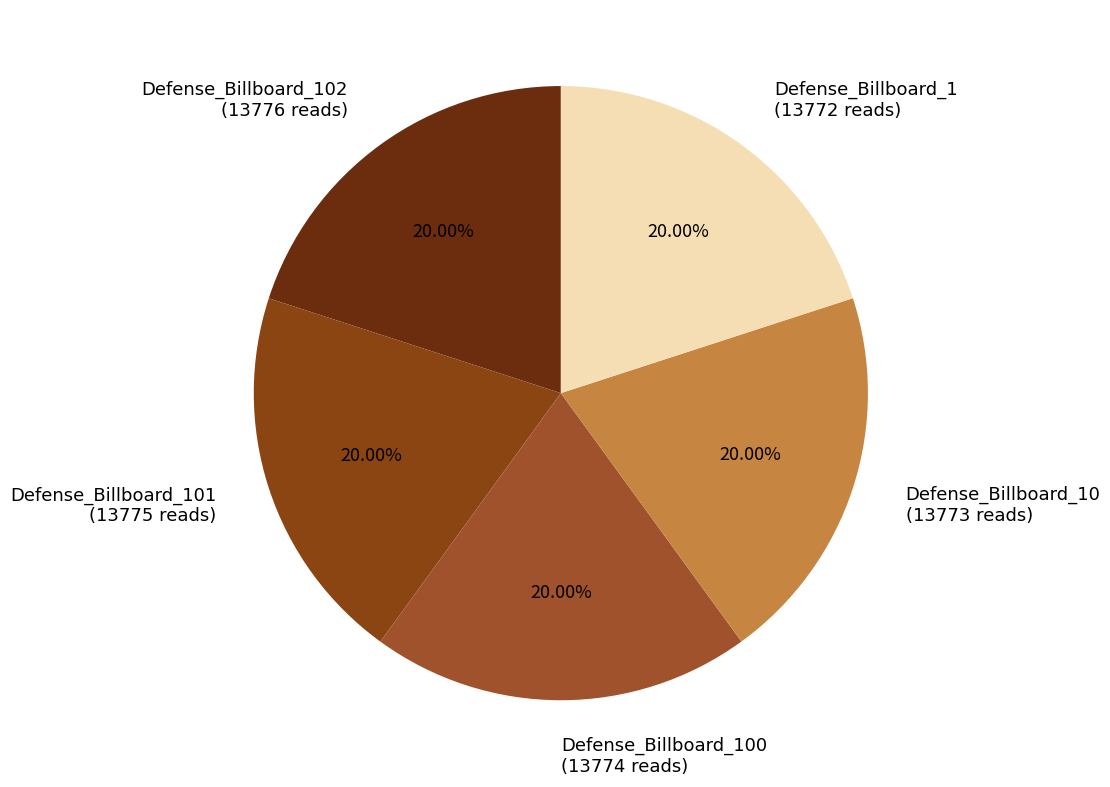

Approximately how many times larger is the value at Defense_Billboard_101 (13775 reads) compared to Defense_Billboard_10 (13773 reads)?

1.0